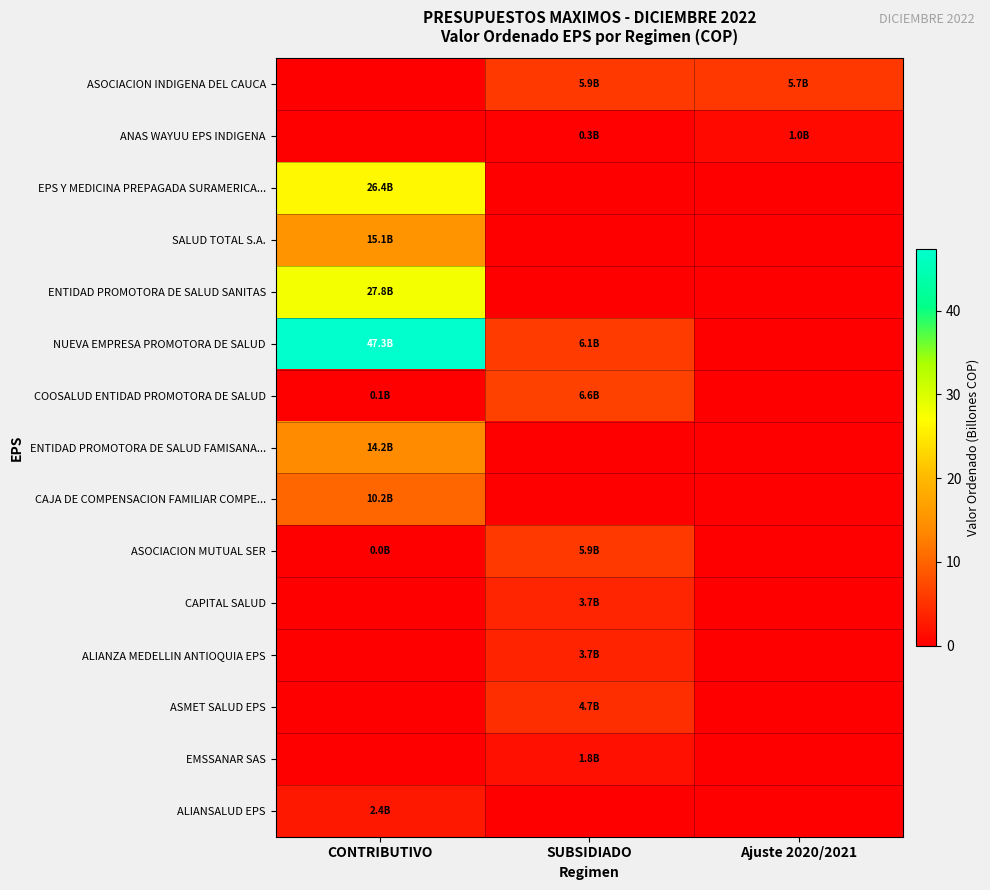

Which series has the largest total across all categories?

NUEVA EMPRESA PROMOTORA DE SALUD